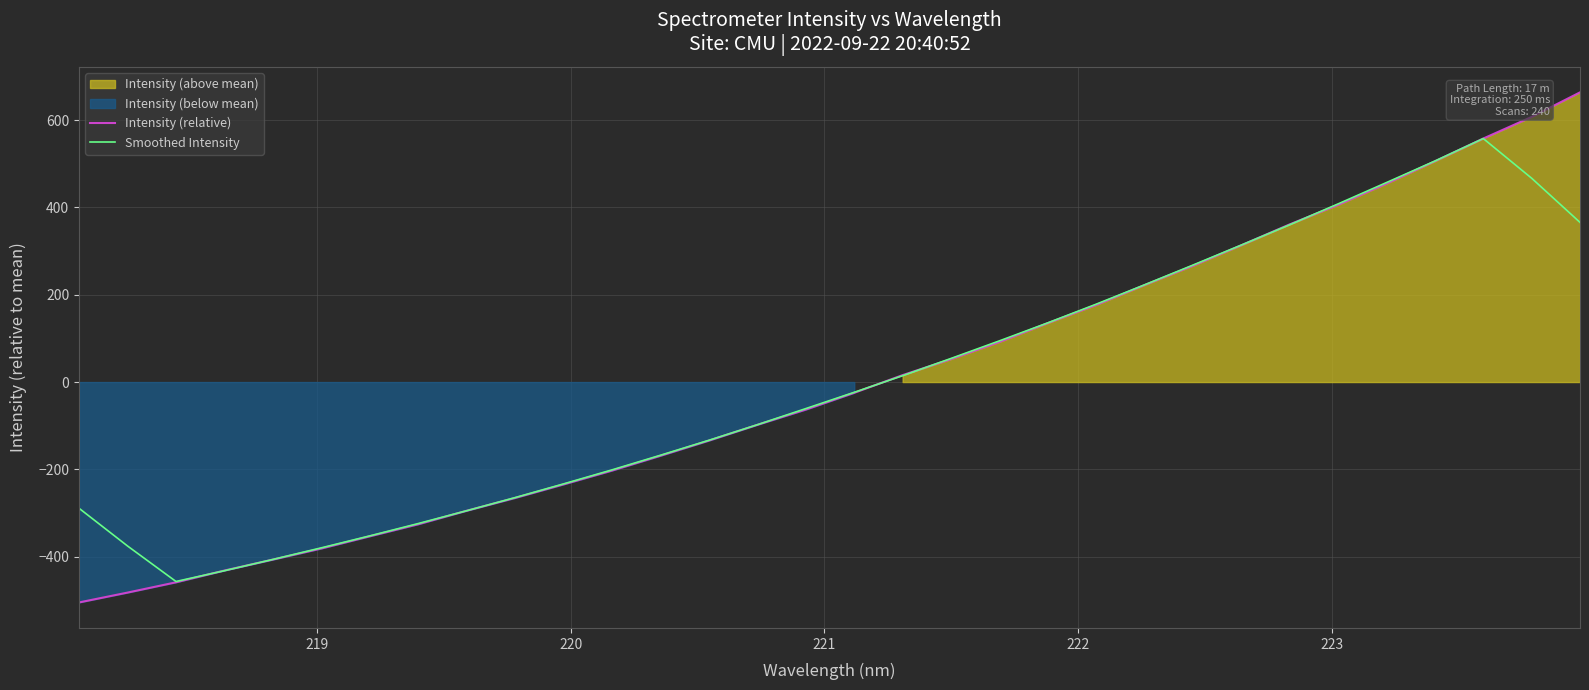

What is the highest value of the Smoothed Intensity series?

557.8